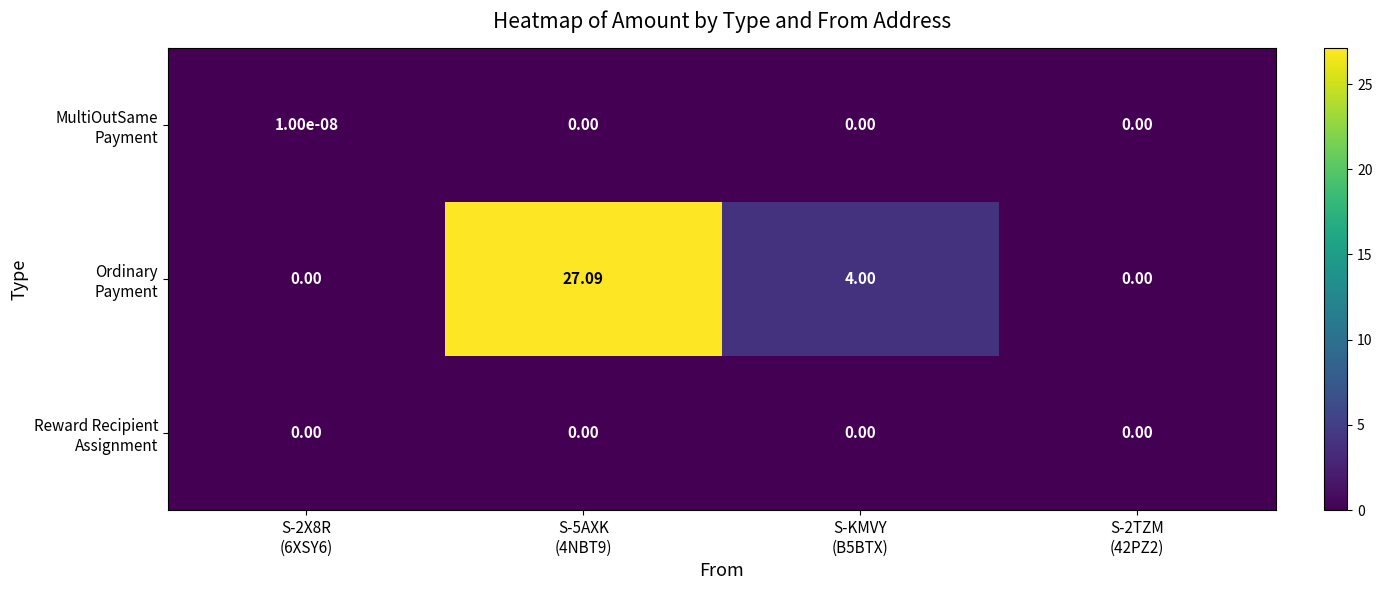

Which series changed the most between S-2X8R (6XSY6) and S-2TZM (42PZ2)?

MultiOutSame Payment